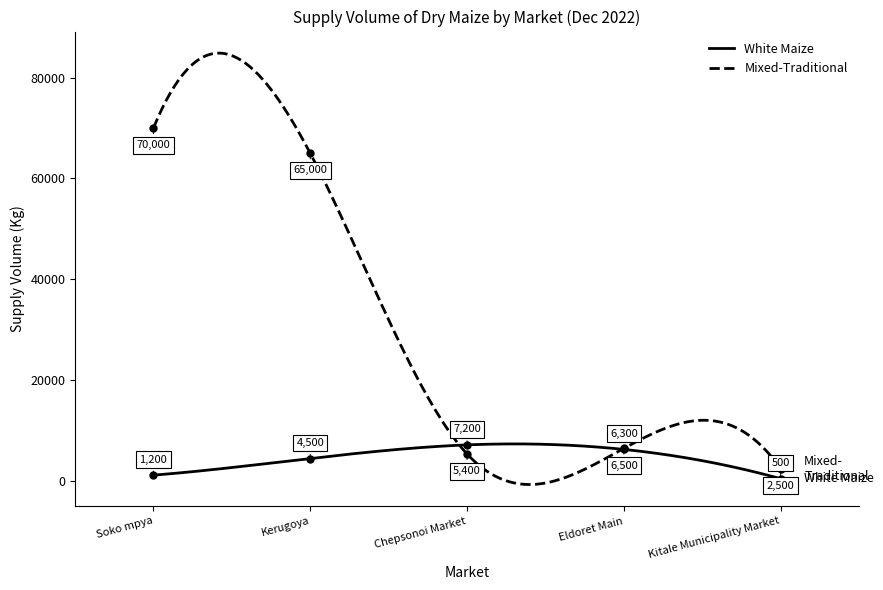

What is the difference between the highest and lowest values at Eldoret Main?

200